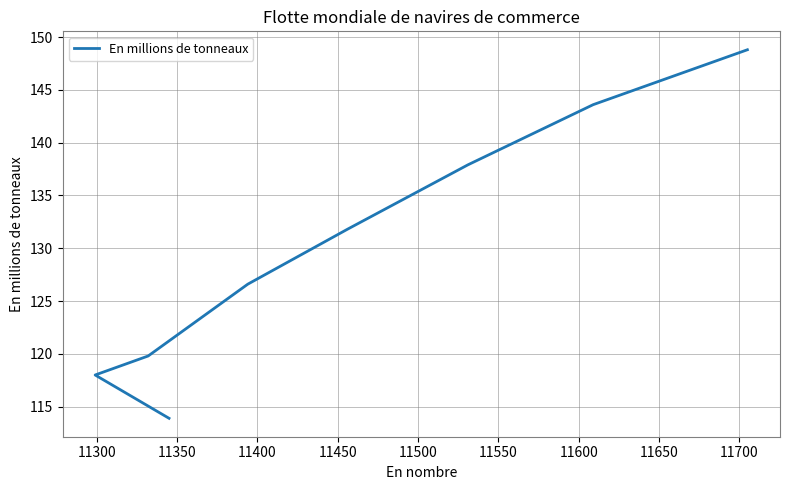

True or false: the data shows 118.0 at 11300.

True